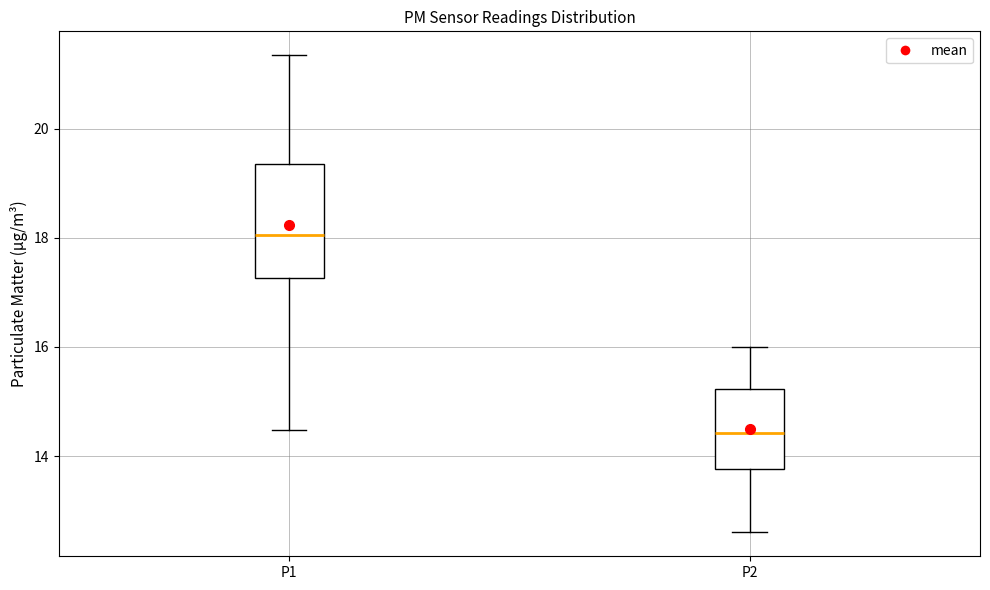

Where is the lower edge of the box for P1 on the y-axis? The values are not printed on the chart, so give them approximately, as read against the axis.

17.2